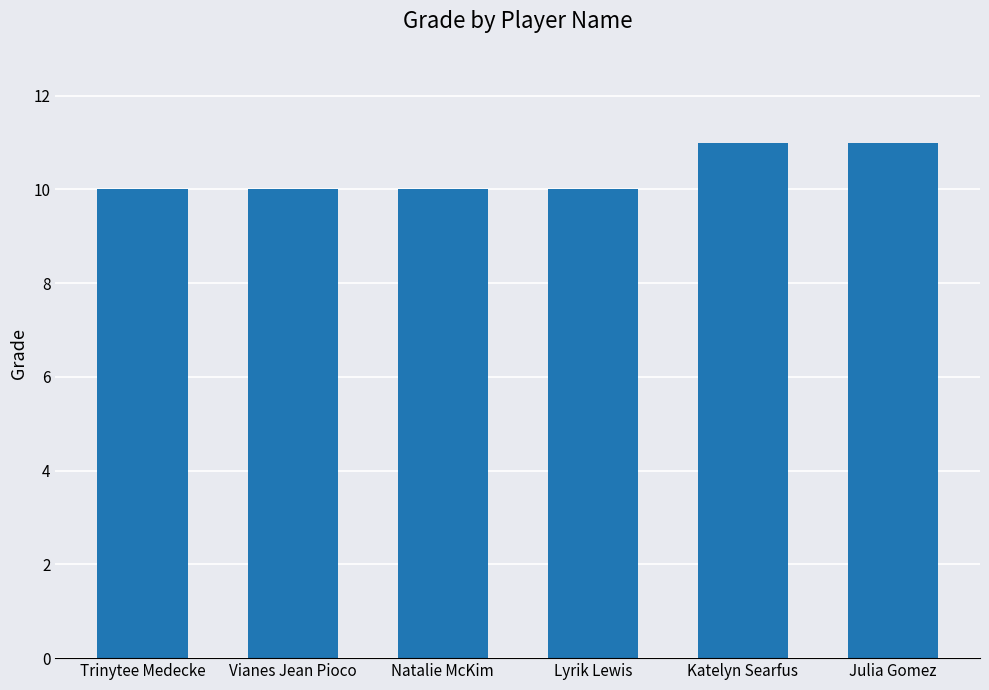

Does the chart contain stacked bars?

No